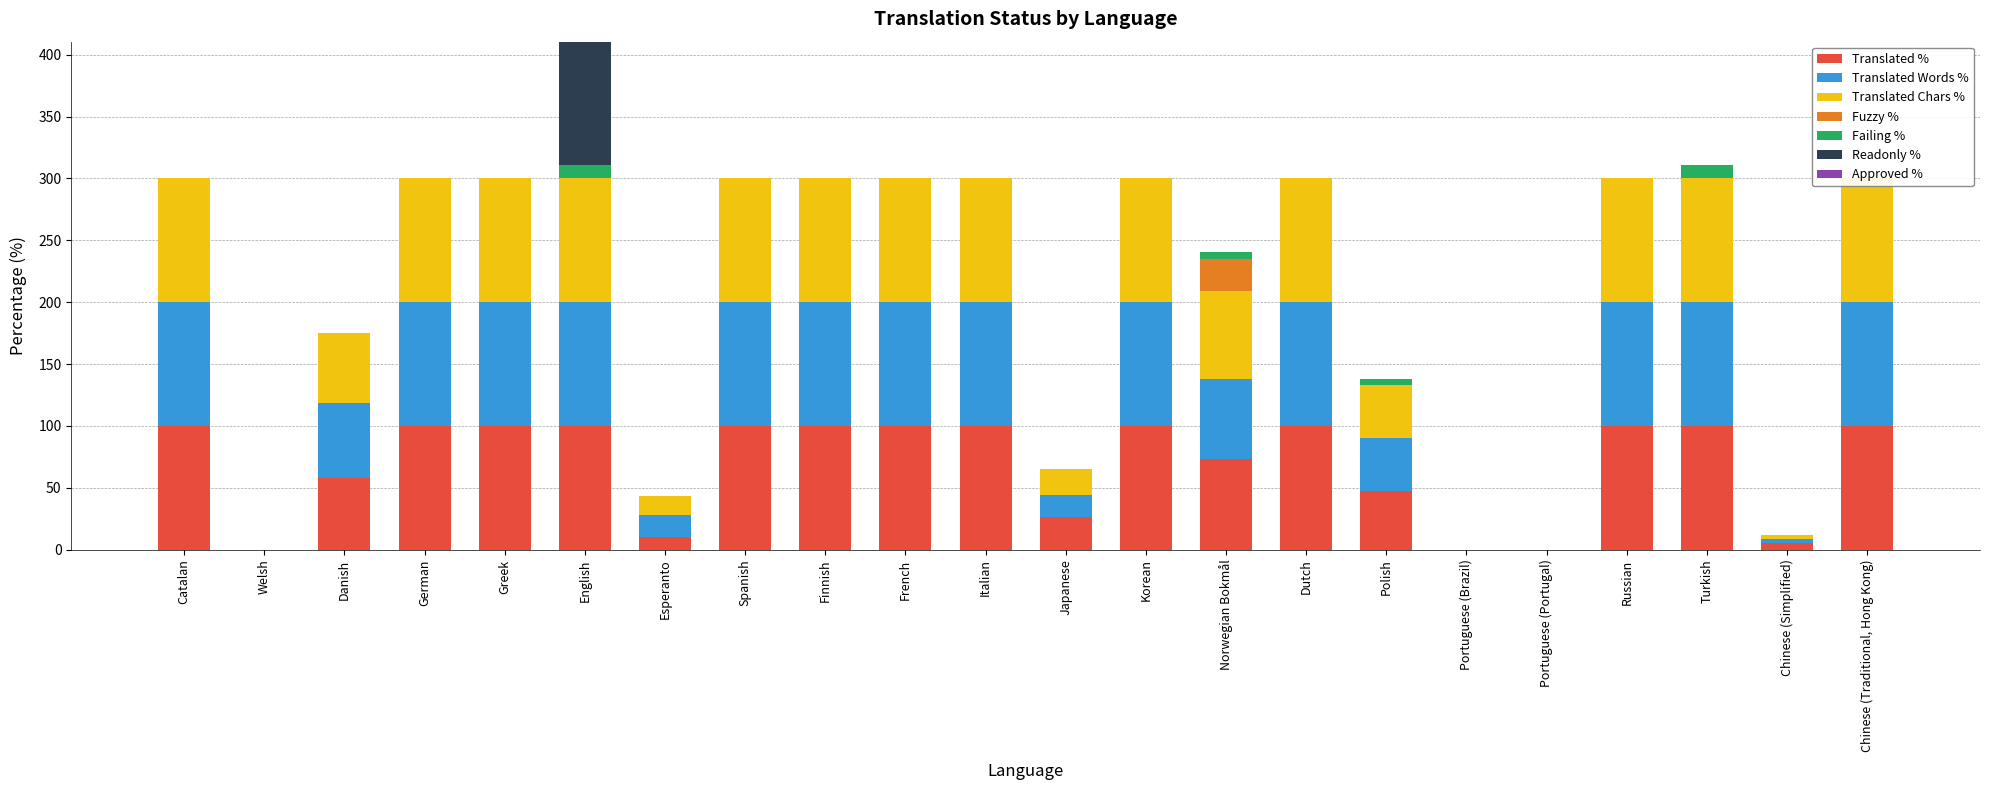

Reading right to left, what are all the values shown in this chart?

translated_percent: 100.0	5.2	100.0	100.0	0.0	0.0	47.3	100.0	73.6	100.0	26.3	100.0	100.0	100.0	100.0	10.5	100.0	100.0	100.0	57.8	0.0	100.0
fuzzy_percent: 0.0	0.0	0.0	0.0	0.0	0.0	0.0	0.0	26.3	0.0	0.0	0.0	0.0	0.0	0.0	0.0	0.0	0.0	0.0	0.0	0.0	0.0
failing_percent: 0.0	0.0	10.5	0.0	0.0	0.0	5.2	0.0	5.2	0.0	0.0	0.0	0.0	0.0	0.0	0.0	10.5	0.0	0.0	0.0	0.0	0.0
readonly_percent: 0.0	0.0	0.0	0.0	0.0	0.0	0.0	0.0	0.0	0.0	0.0	0.0	0.0	0.0	0.0	0.0	100.0	0.0	0.0	0.0	0.0	0.0
translated_words_percent: 100.0	3.5	100.0	100.0	0.0	0.0	42.8	100.0	64.2	100.0	17.8	100.0	100.0	100.0	100.0	17.8	100.0	100.0	100.0	60.7	0.0	100.0
translated_chars_percent: 100.0	2.8	100.0	100.0	0.0	0.0	42.9	100.0	71.1	100.0	21.1	100.0	100.0	100.0	100.0	14.7	100.0	100.0	100.0	56.3	0.0	100.0